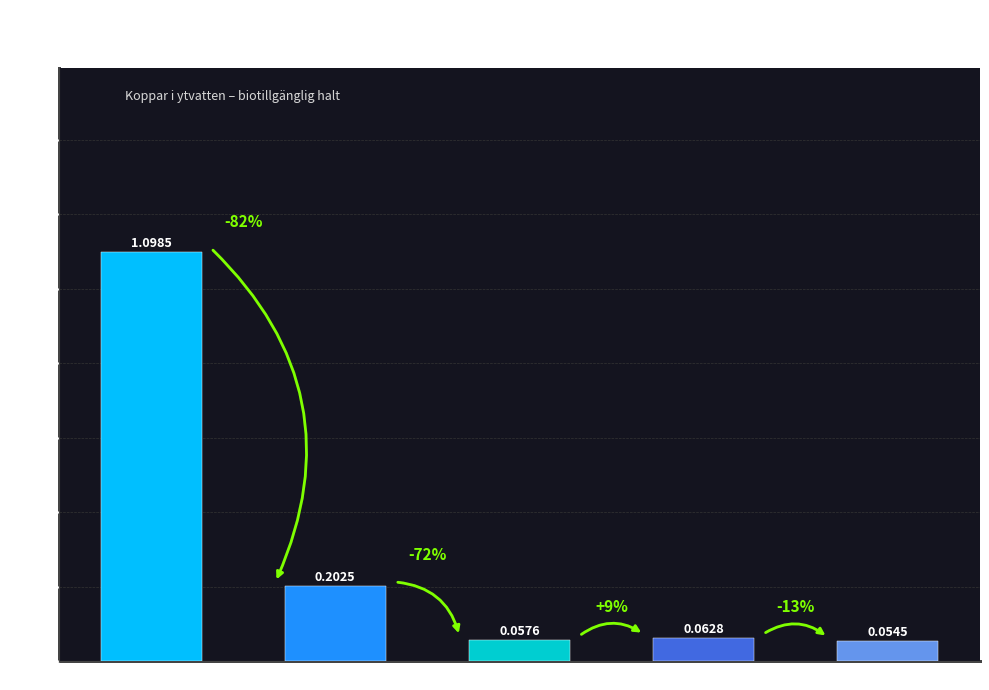

Count the number of data series in this chart.

1